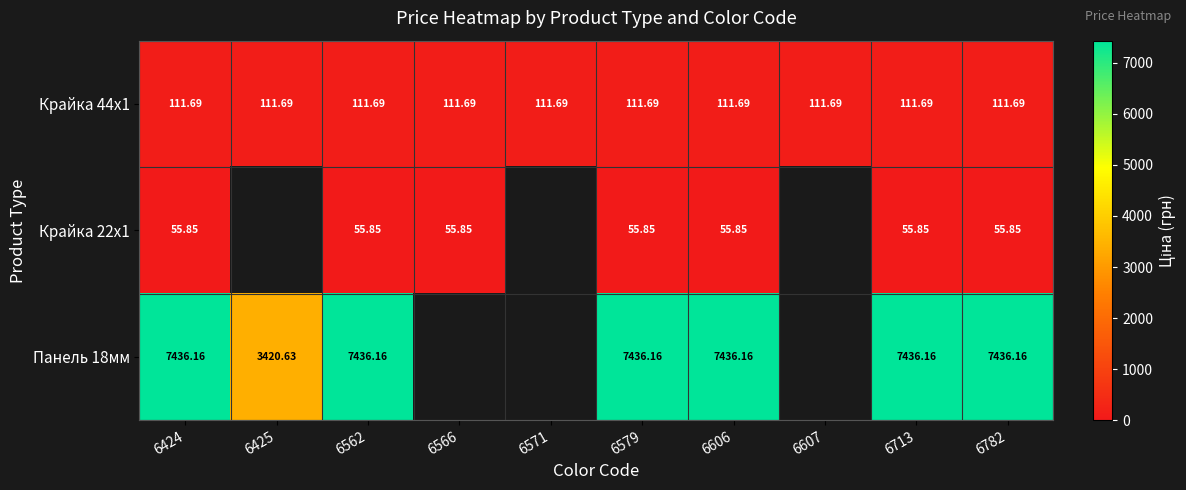

Is the value of Панель 18мм at 6425 greater than the value of Крайка 22x1 at 6566?

Yes